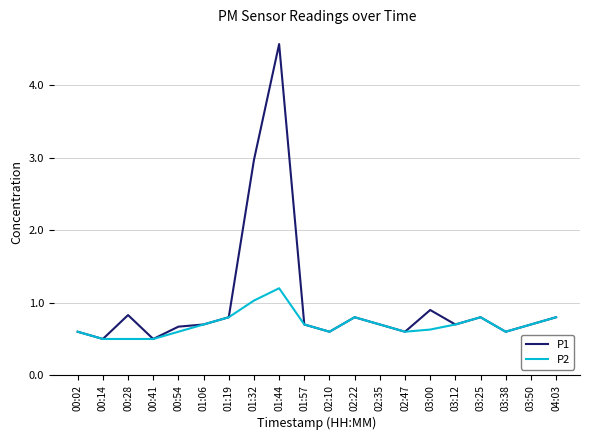

Which series has the largest range (max minus min)?

P1